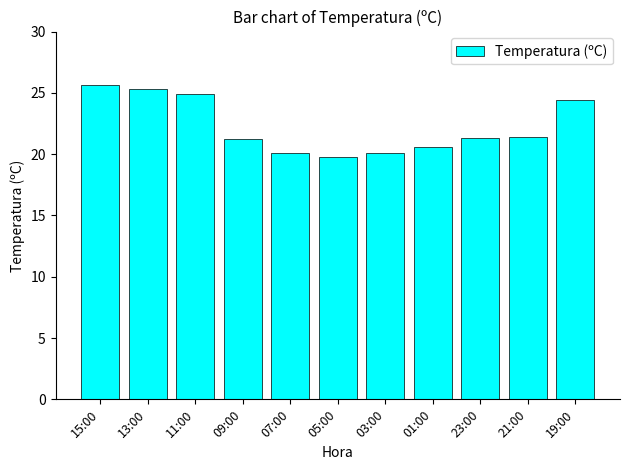

What is the smallest value displayed?

19.8